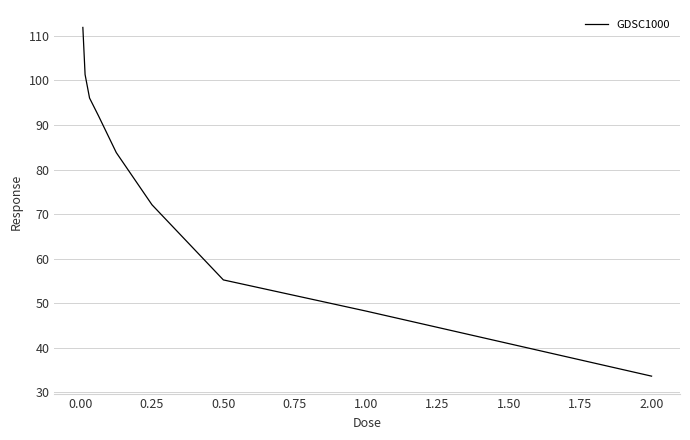

What is the minimum value shown in the chart?

33.6